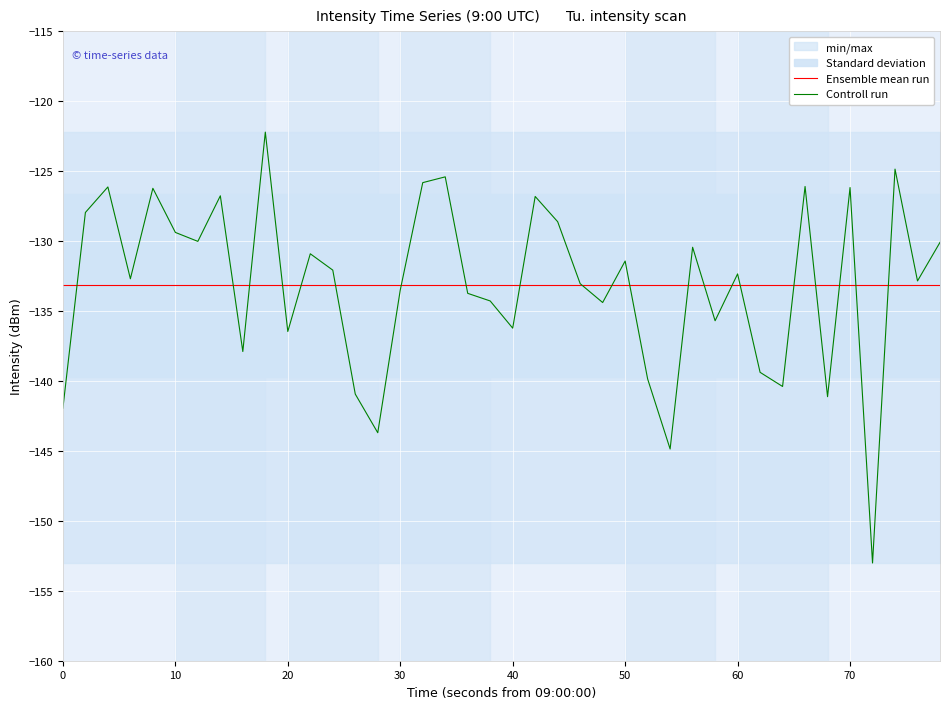

True or false: Ensemble mean run has a value of -133.2 at 50.

True